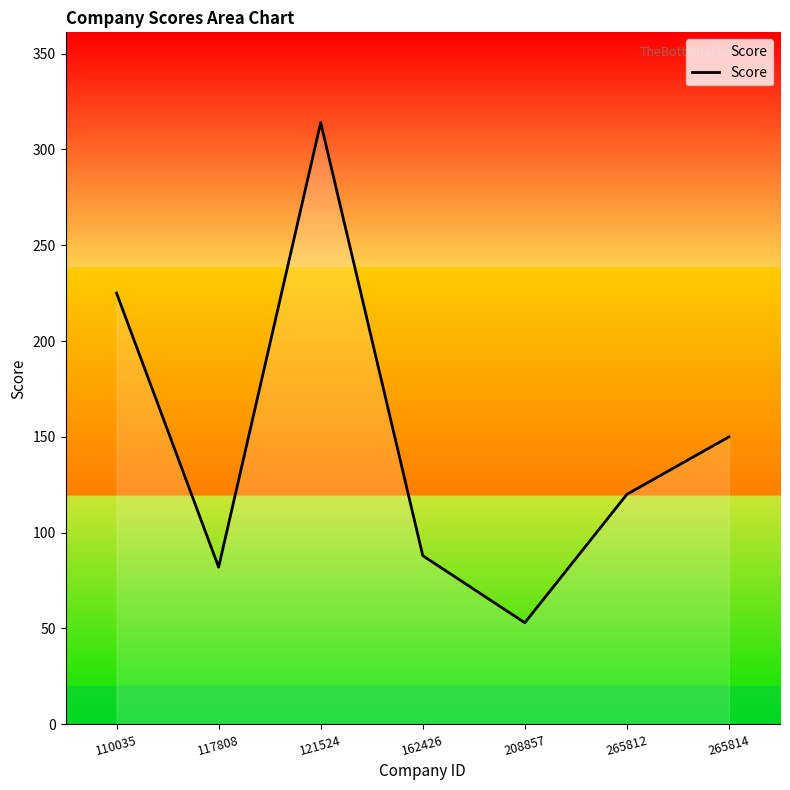

What is the difference between the values at 162426 and 265814?

62